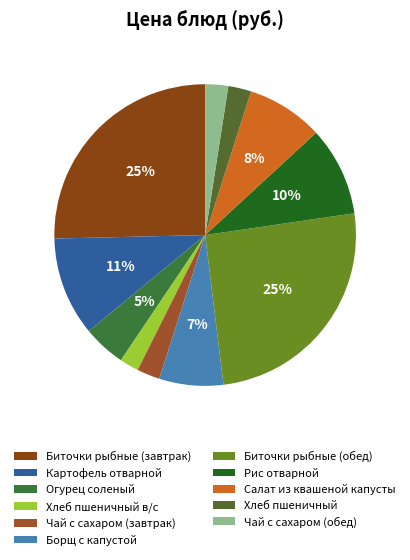

Is there any slice that represents more than half of the pie?

No